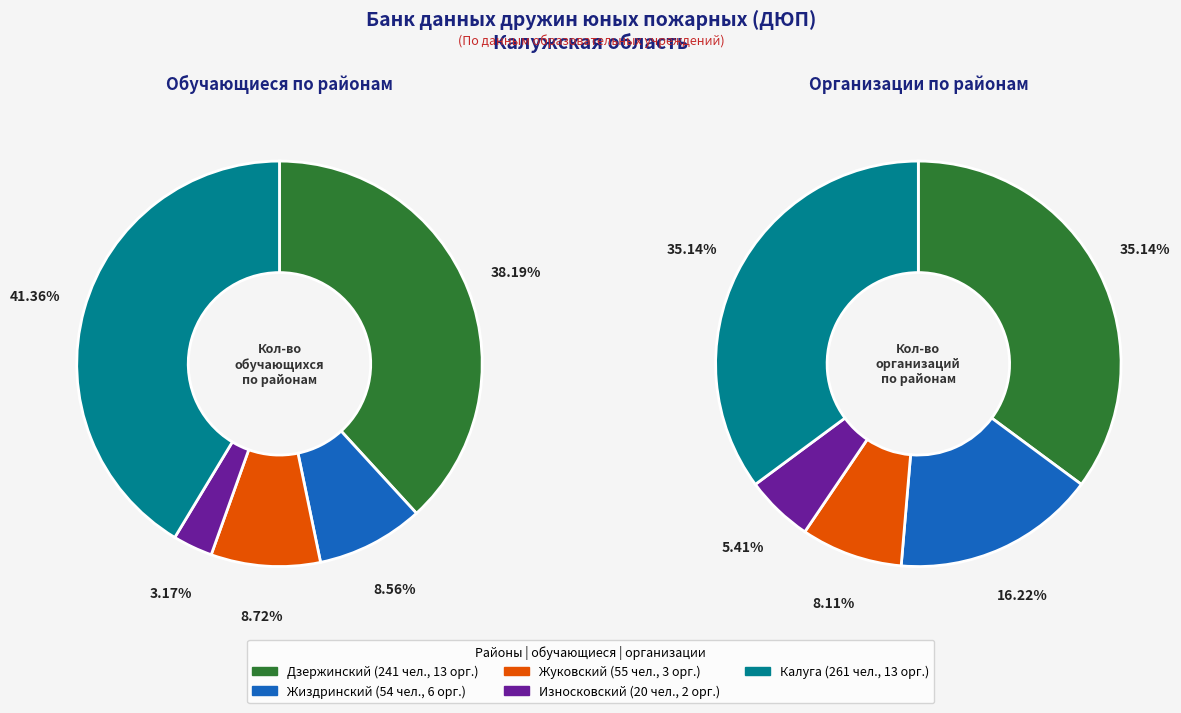

The Калуга slice represents 35% of the pie. True or false?

False